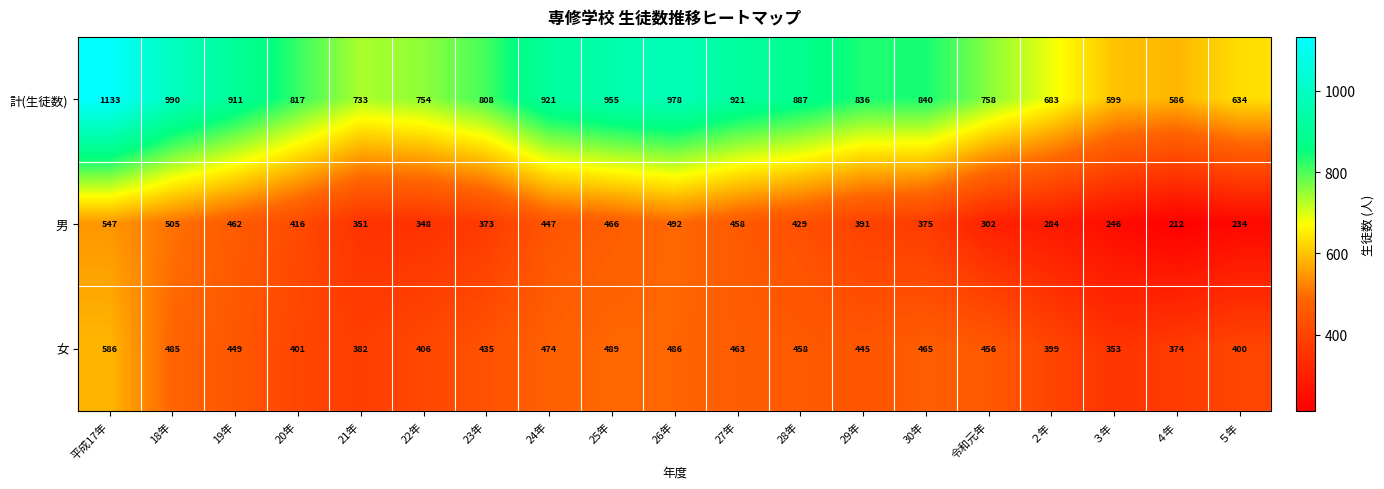

What is the minimum value shown in the chart?

212